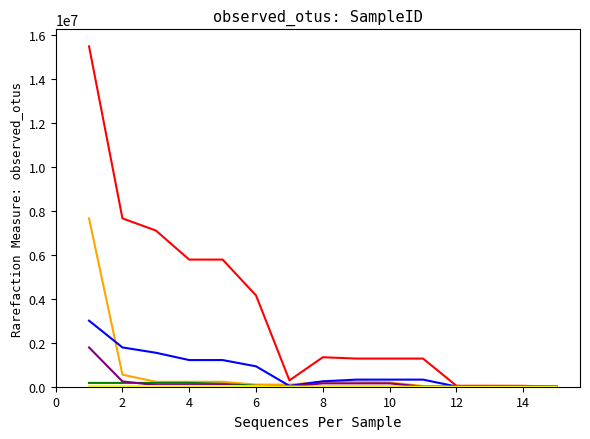

What is the greatest value displayed?

15467400.0